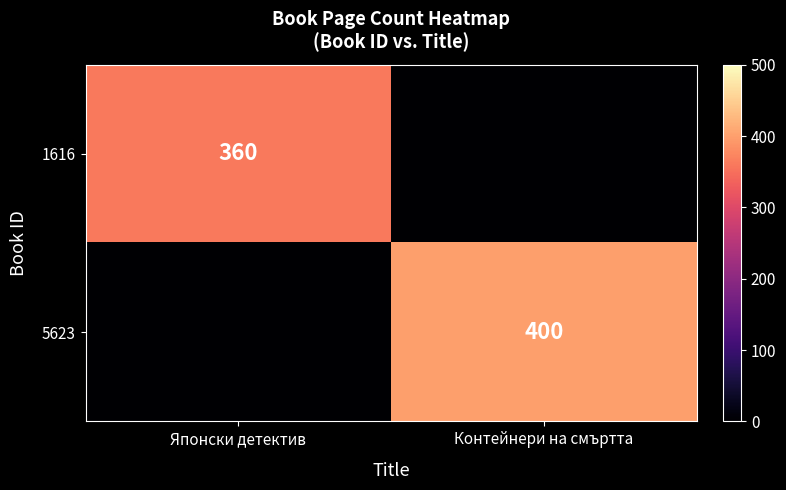

Is the value of 5623 at Контейнери на смъртта greater than the value of 1616 at Японски детектив?

Yes